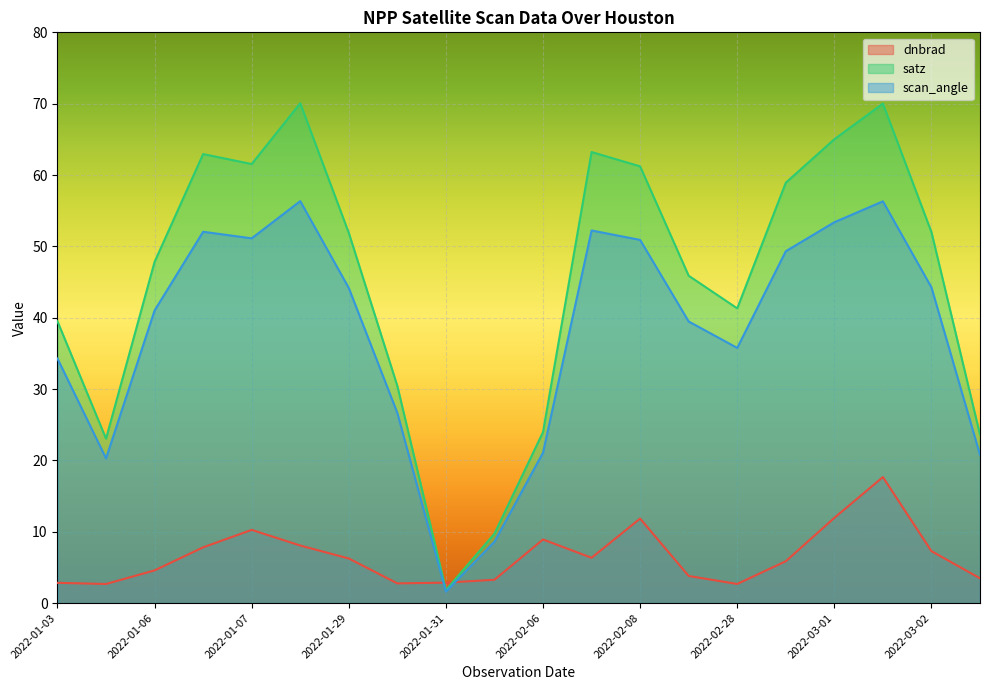

What is the difference between the highest and lowest values at 2022-03-10?

20.1